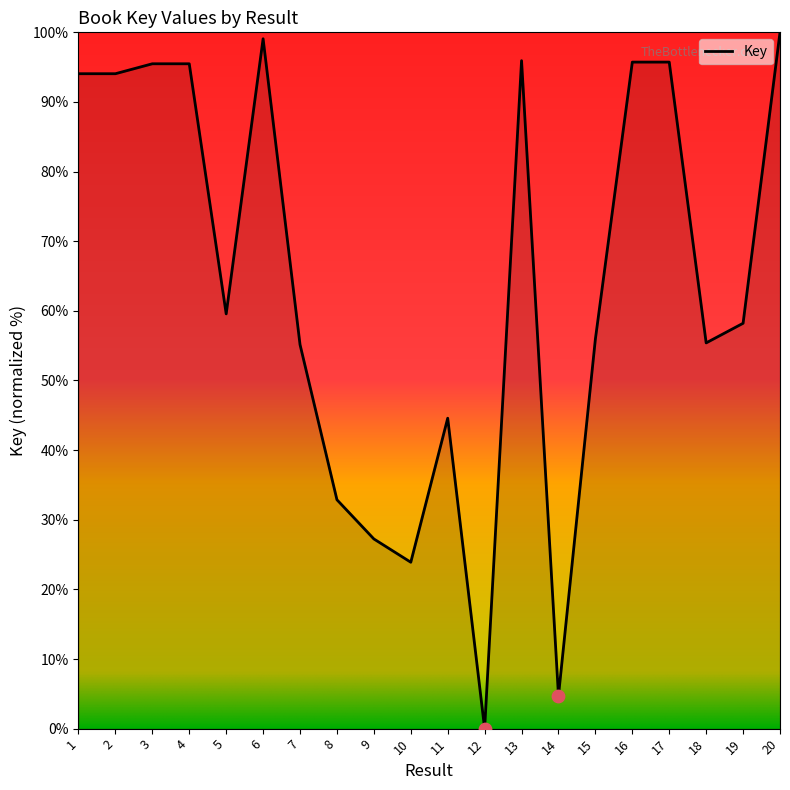

What is the change in value from 1 to 6?

+5.0